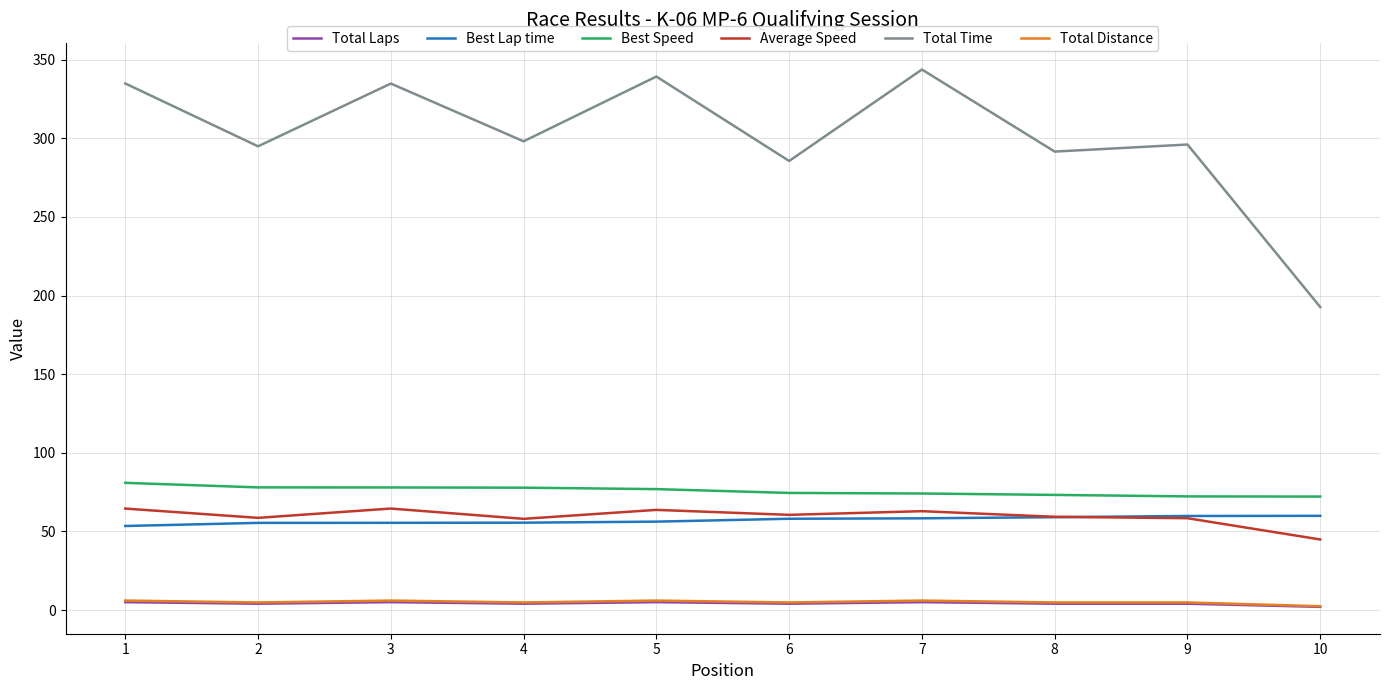

Is the value of Best Lap time at 4 greater than the value of Total Distance at 5?

Yes